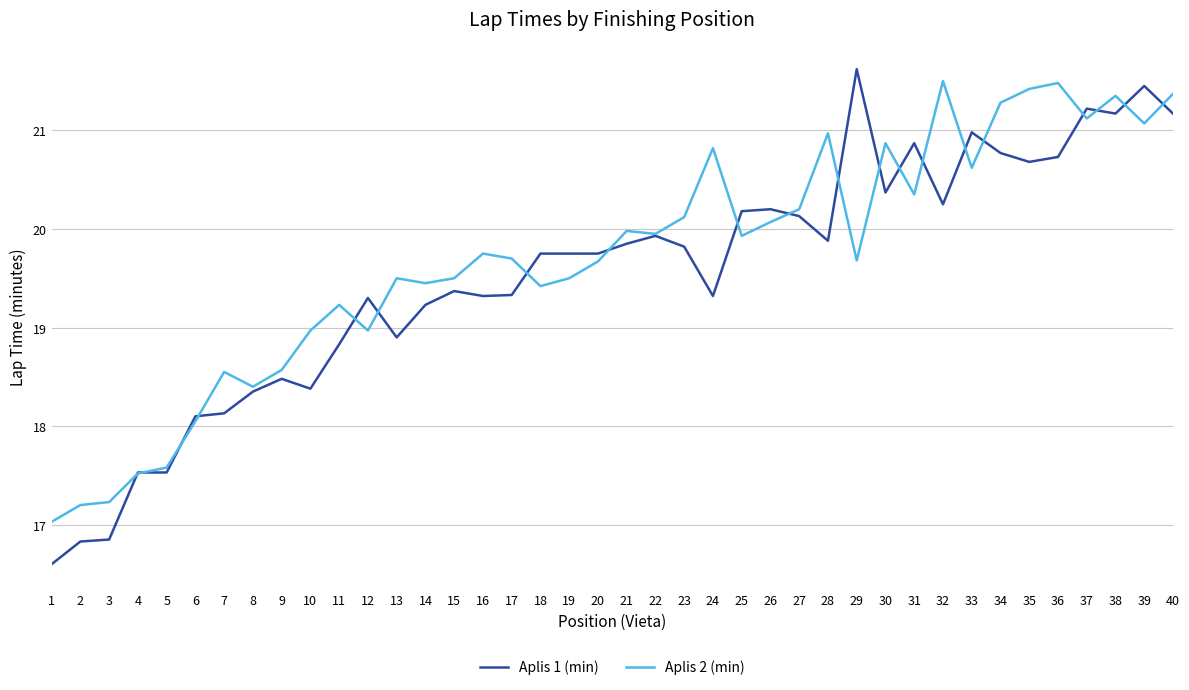

Does the chart display data point markers on the line(s)?

No